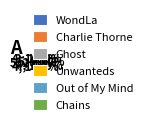

Which category has the smallest portion of the pie?

Chains